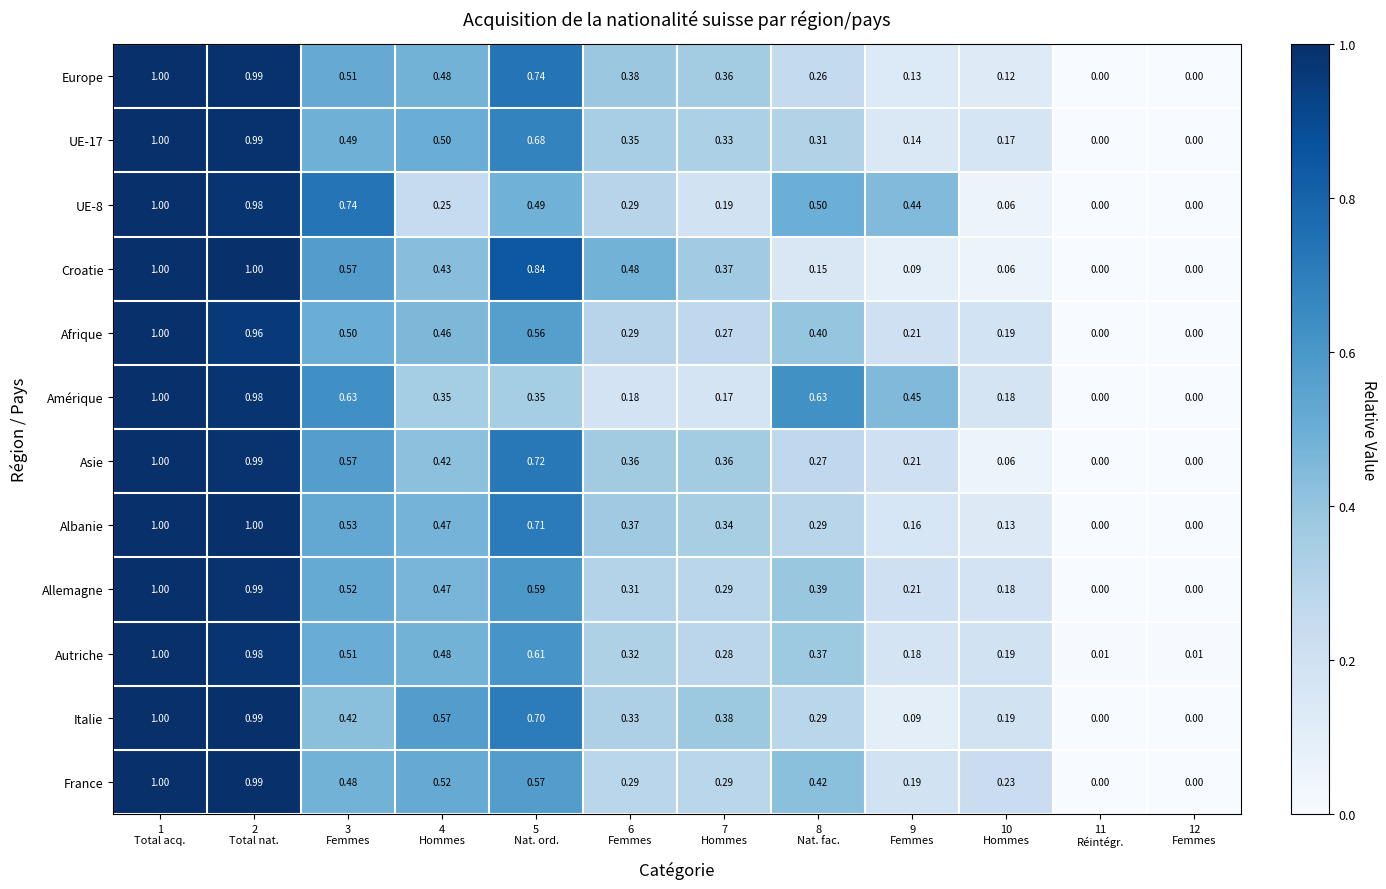

What is the difference between the highest and lowest values at 9
Femmes?

0.4